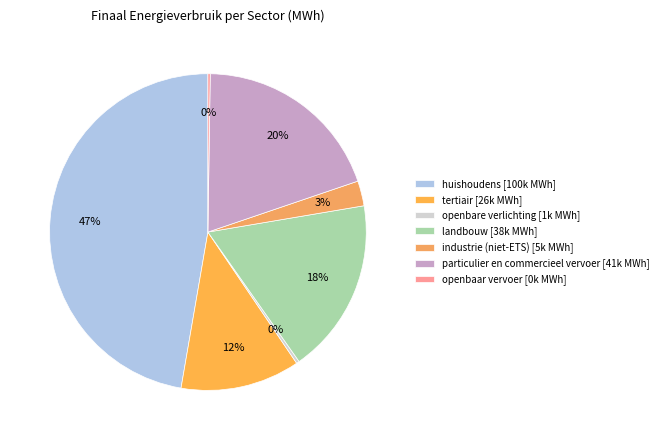

What is the smallest slice in the pie chart?

openbaar vervoer